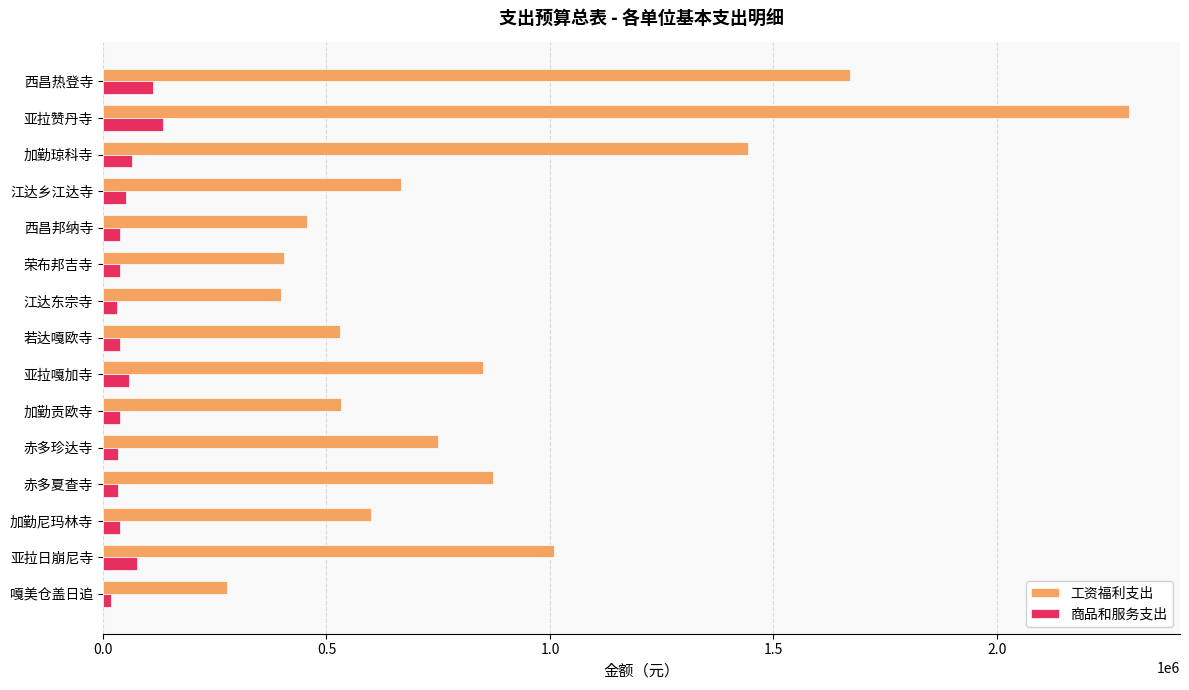

Rank the series at 嘎美仓盖日追 from highest to lowest value.

工资福利支出, 商品和服务支出